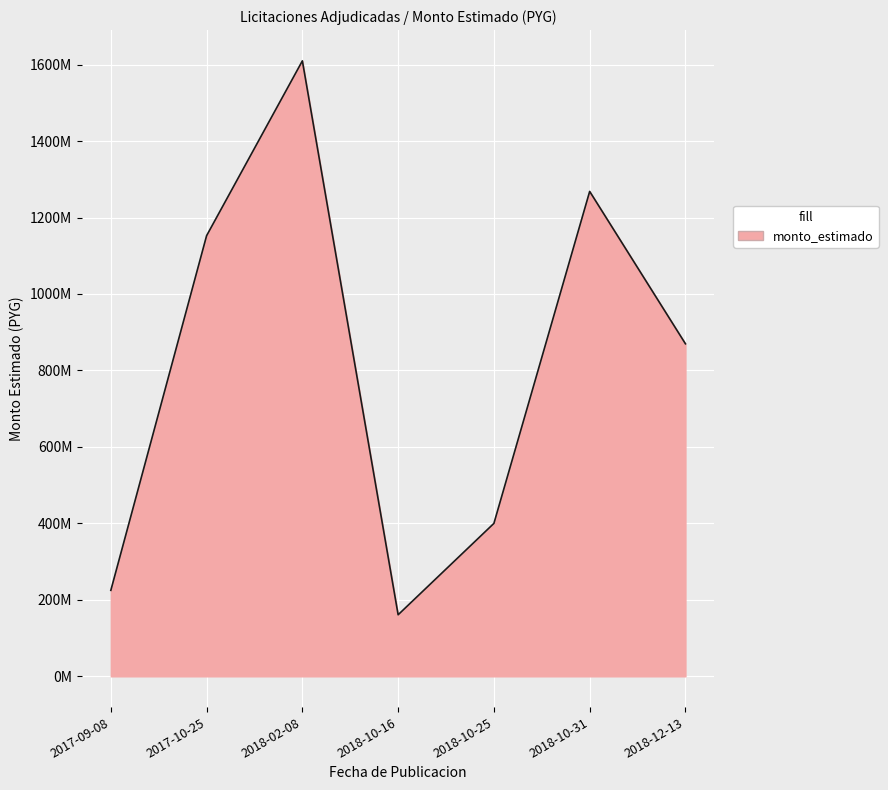

Is this an area chart (filled region under the line)?

Yes